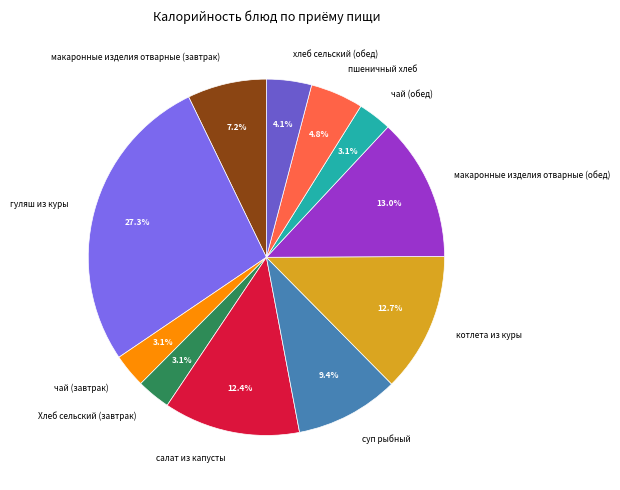

Is it true that макаронные изделия отварные (обед) is 13% of the pie?

True